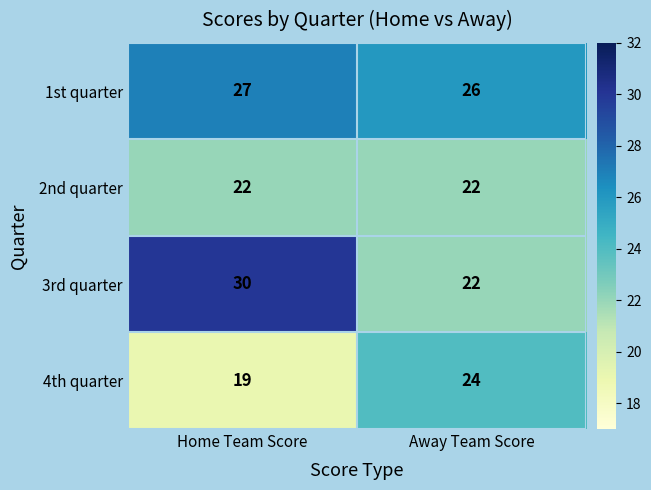

List the series in order of their peak value, highest first.

3rd quarter, 1st quarter, 4th quarter, 2nd quarter